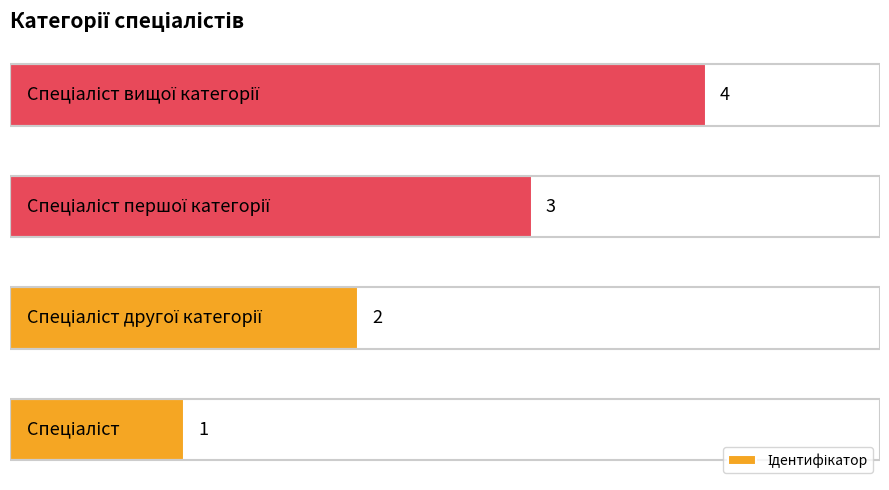

What is the maximum value shown in the chart?

4